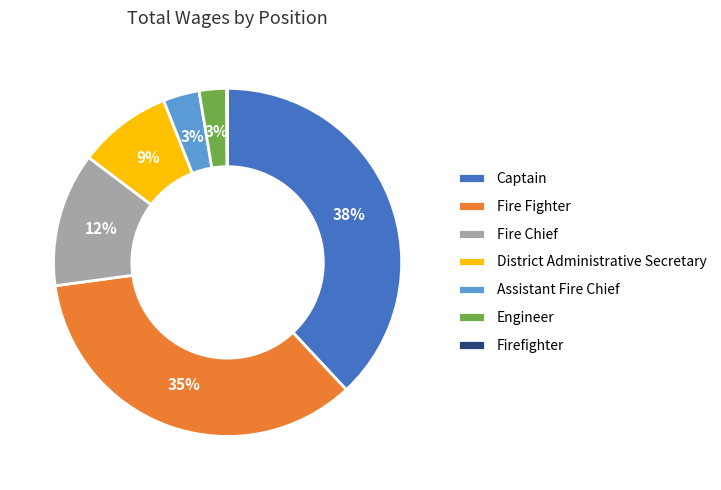

Is it true that Captain is 8% of the pie?

False